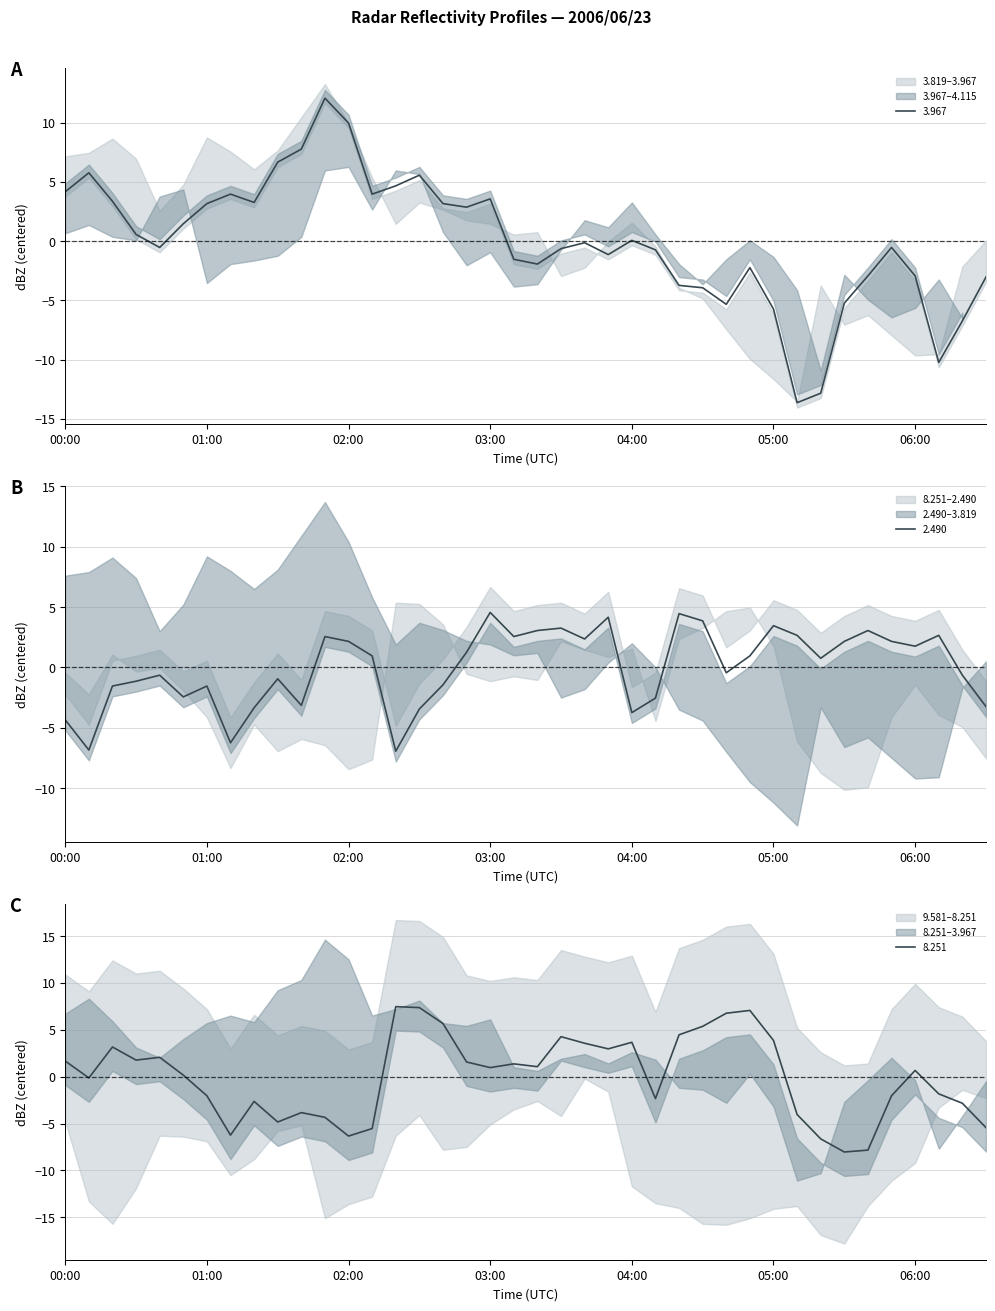

What is the label of the 5th point from the right?

05:50